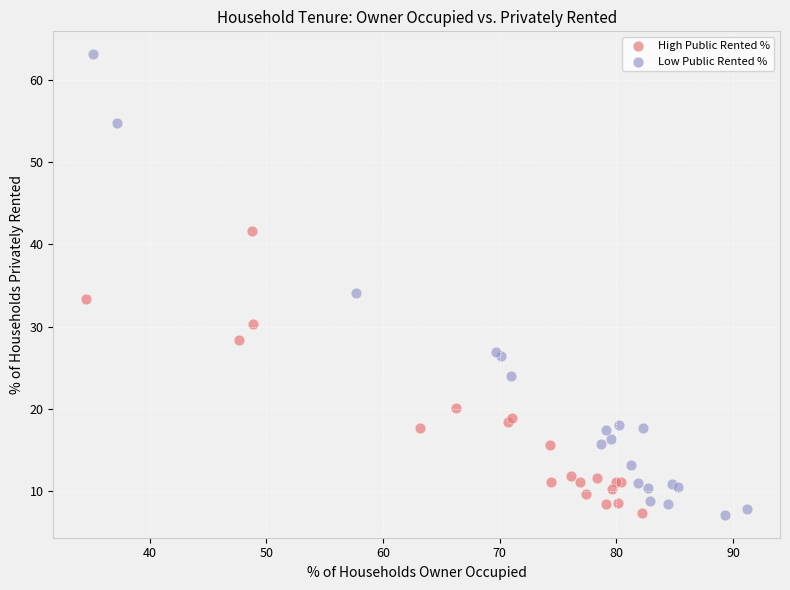

Which series reaches the maximum Y coordinate?

Low Public Rented %